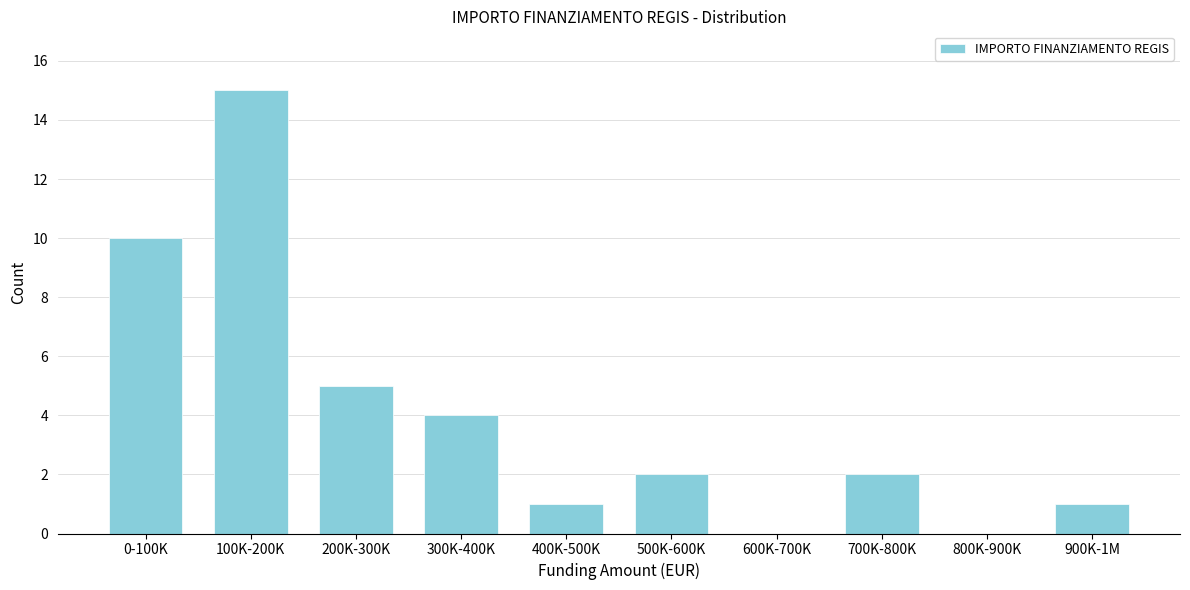

Reading left to right, what are all the values shown in this chart?

0-100K=10	100K-200K=15	200K-300K=5	300K-400K=4	400K-500K=1	500K-600K=2	600K-700K=0	700K-800K=2	800K-900K=0	900K-1M=1